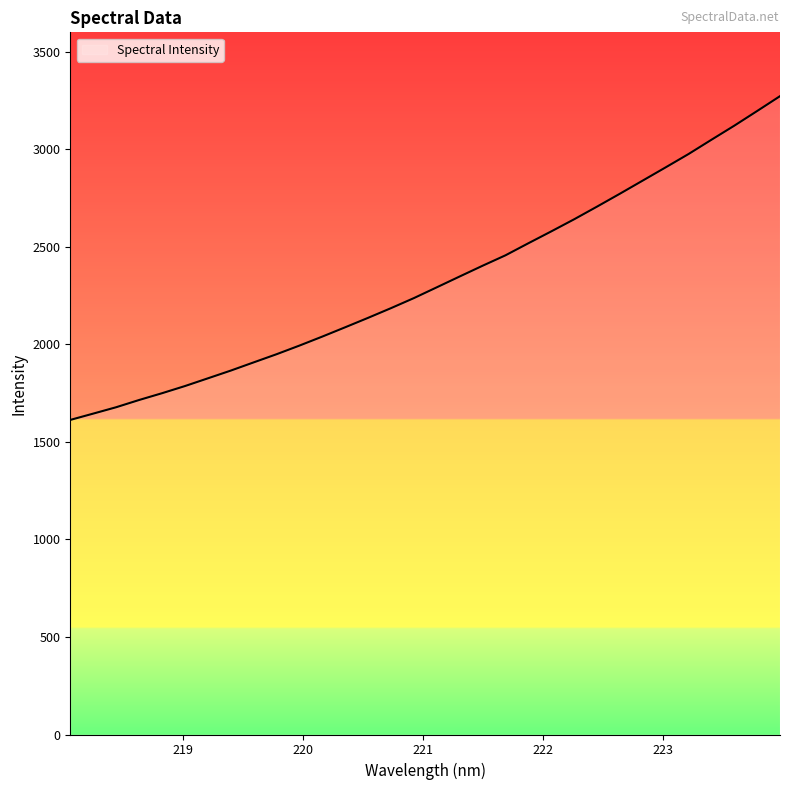

What is the greatest value displayed?

3273.1